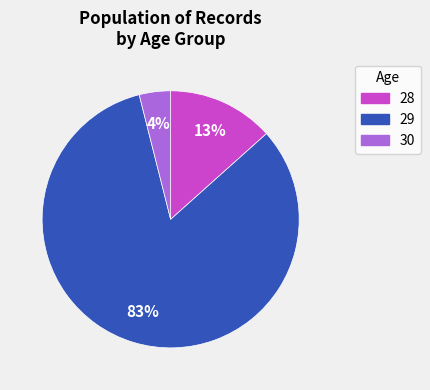

Is there any slice that represents more than half of the pie?

Yes